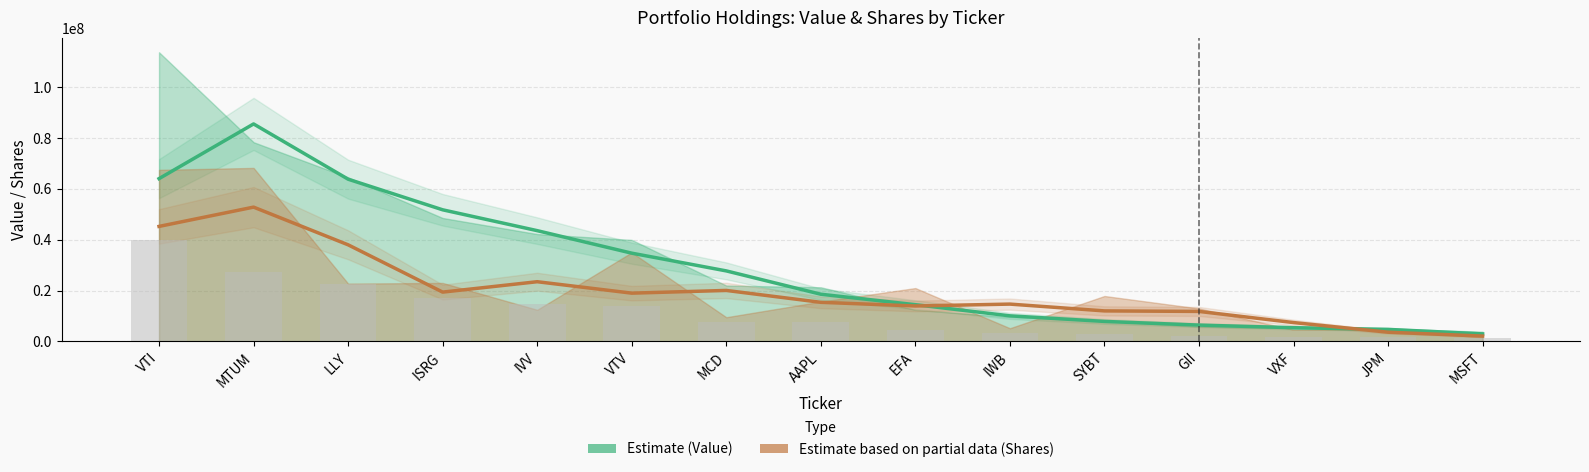

How many data points does each series have?

15